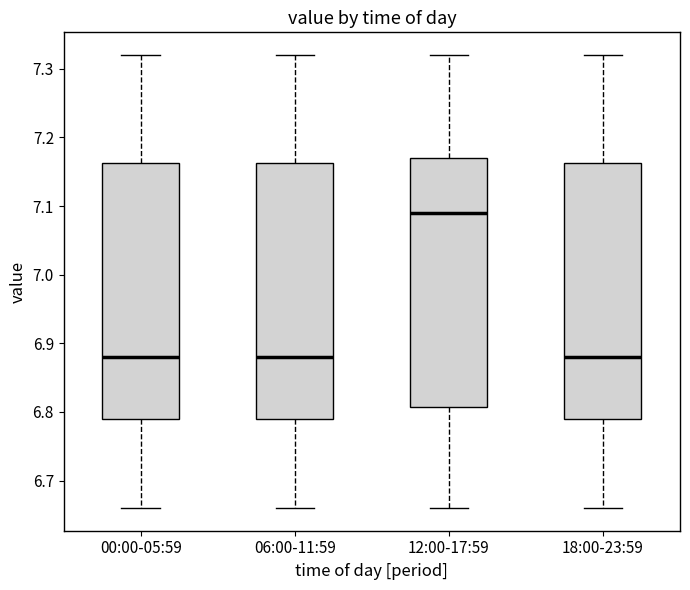

Reading left to right, read every box against the y-axis: the position of its median line, the range the box covers, and the ends of its whiskers. The values are not printed on the chart, so give them approximately, as read against the axis.

00:00-05:59: median 6.88, box 6.79 to 7.16, whiskers 6.66 to 7.32
06:00-11:59: median 6.88, box 6.79 to 7.16, whiskers 6.66 to 7.32
12:00-17:59: median 7.09, box 6.81 to 7.17, whiskers 6.66 to 7.32
18:00-23:59: median 6.88, box 6.79 to 7.16, whiskers 6.66 to 7.32